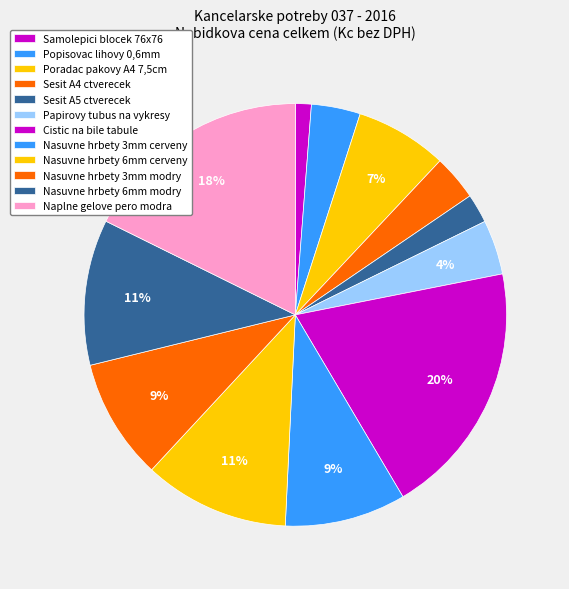

Count the number of slices in the pie.

12